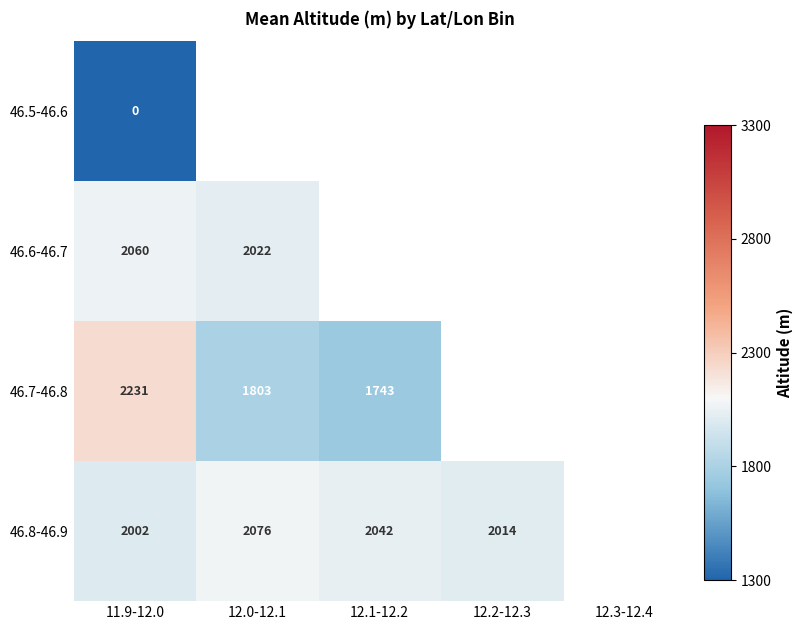

Which has a higher value, 12.3-12.4 or 12.2-12.3?

12.2-12.3